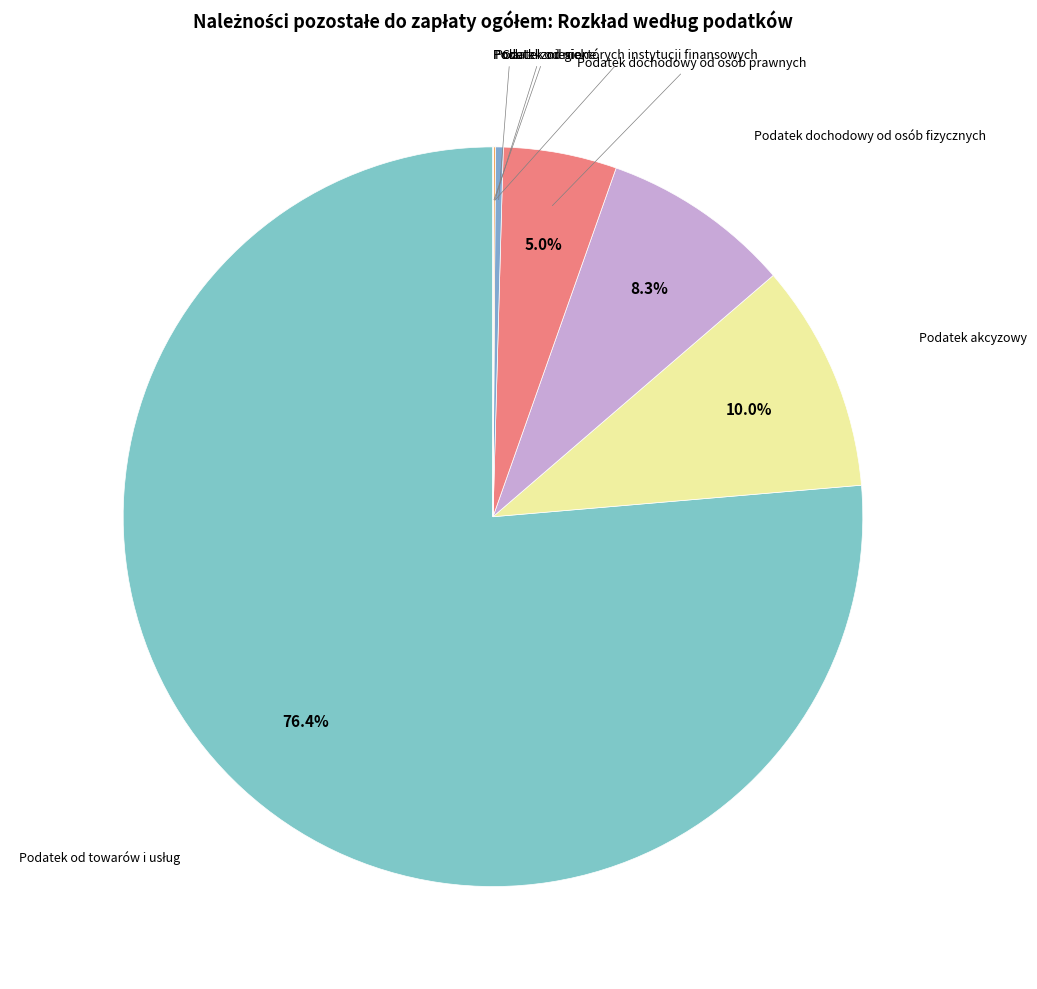

Does any single category account for the majority?

Yes